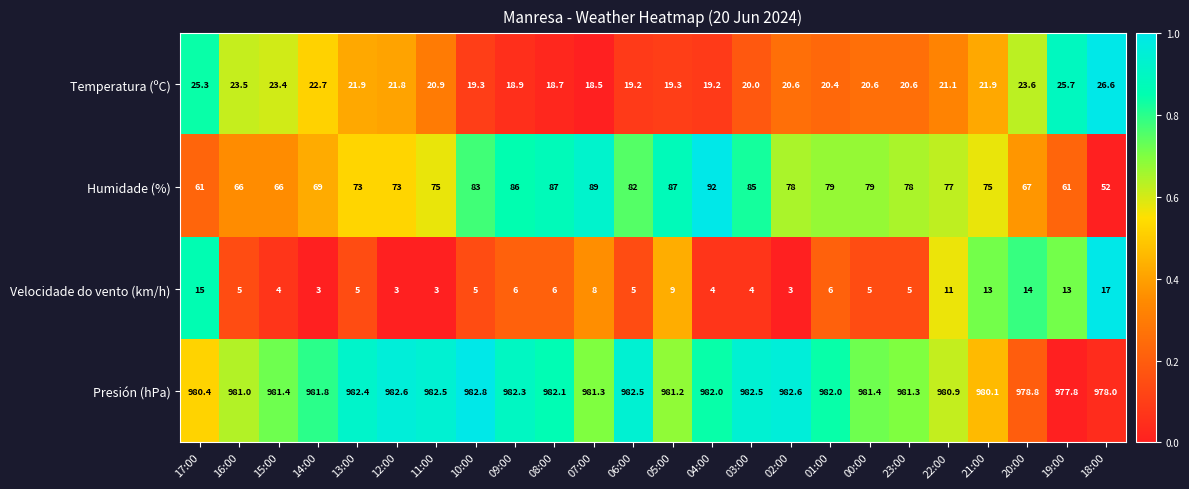

How many categories are shown in the chart?

24